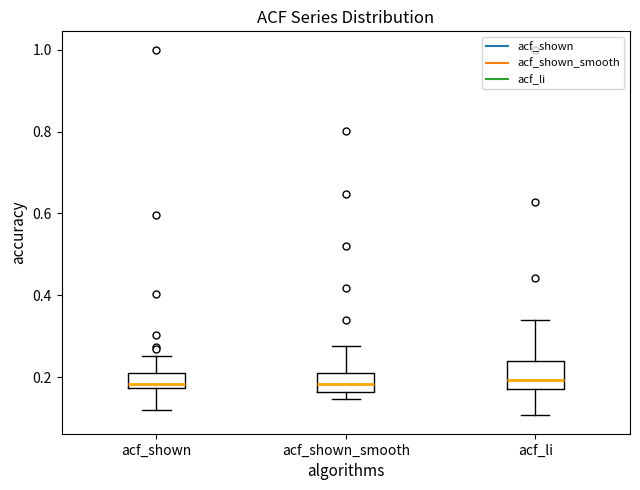

Where does the median line of the box for acf_li sit on the y-axis? The values are not printed on the chart, so give them approximately, as read against the axis.

0.20